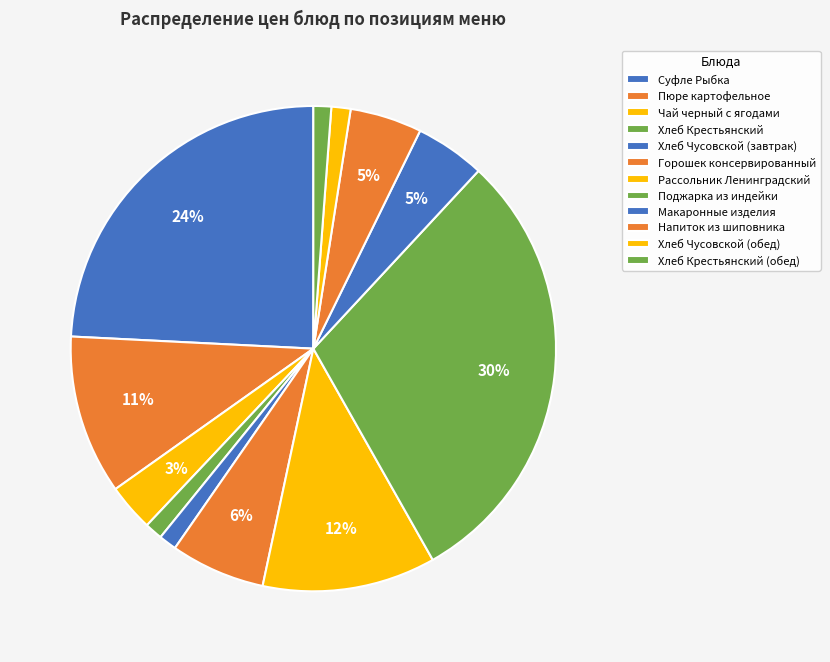

To the nearest percent, what portion does Макаронные изделия represent?

5%